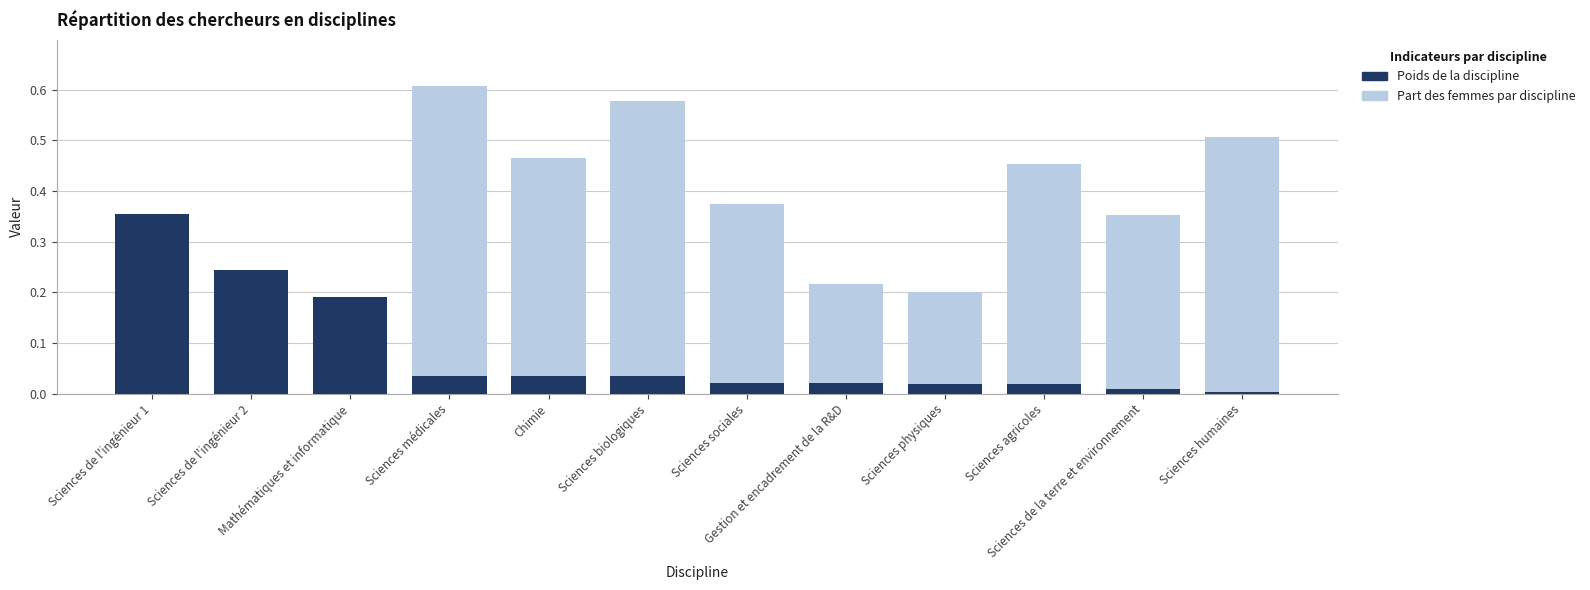

Which series changed the most between Gestion et encadrement de la R&D and Sciences agricoles?

Part des femmes par discipline